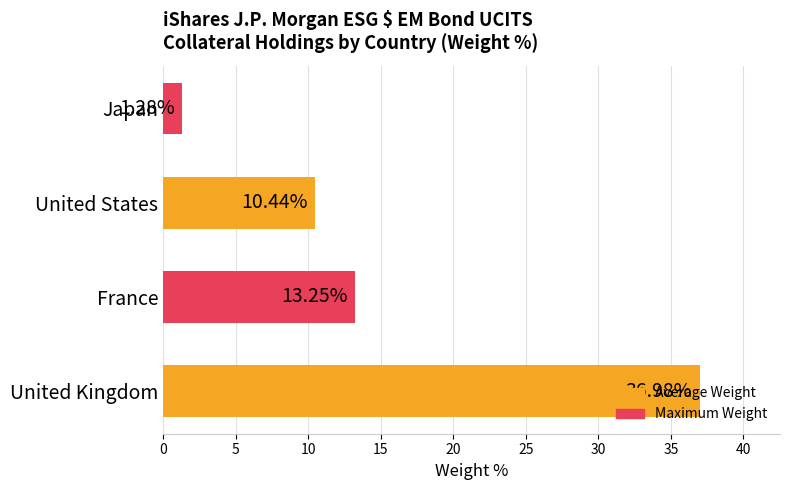

Rank the categories by value from highest to lowest.

United Kingdom, France, United States, Japan